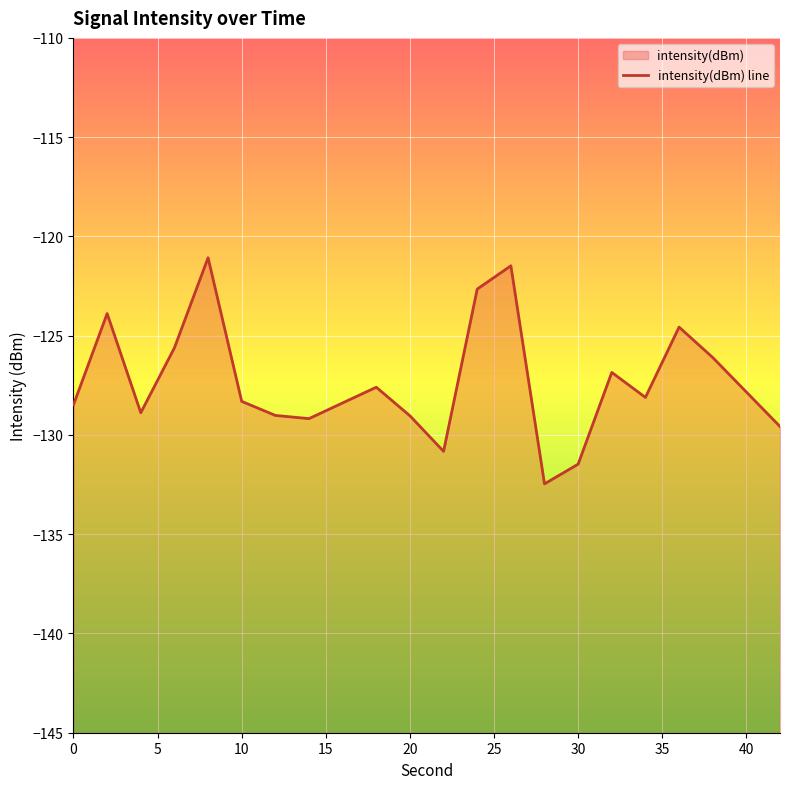

Does the chart display data point markers on the line(s)?

No